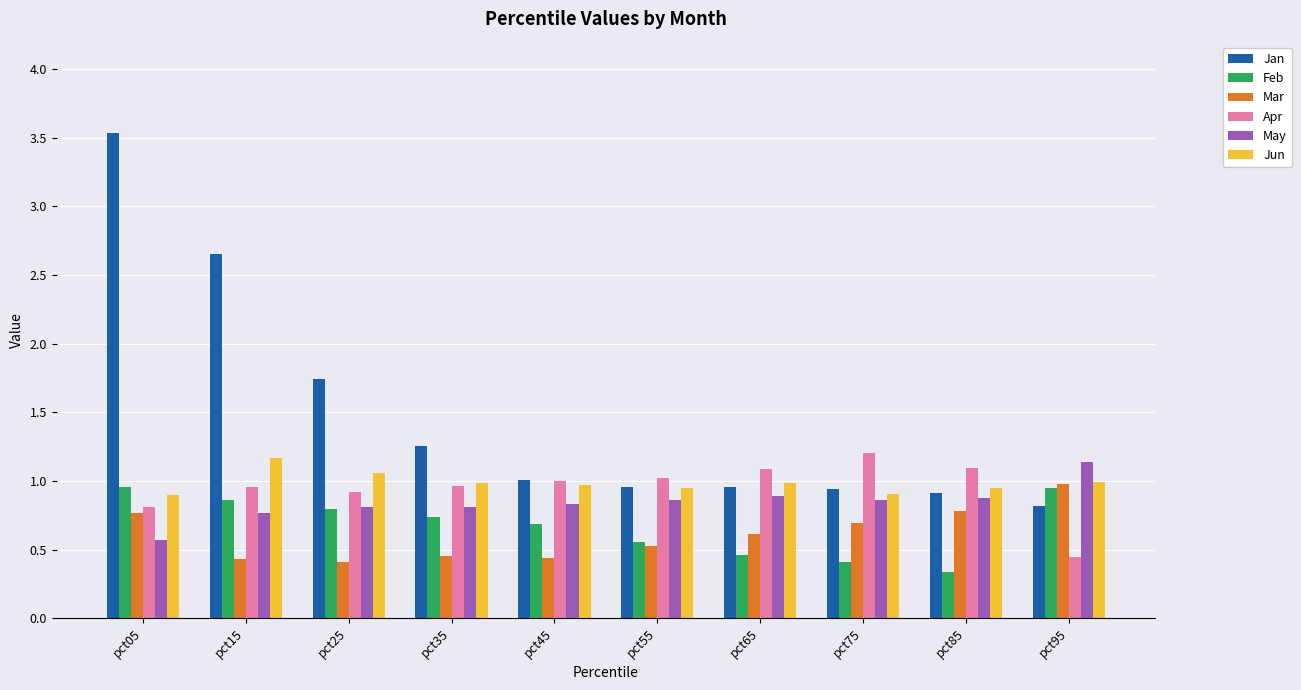

Which series has the largest range (max minus min)?

Jan